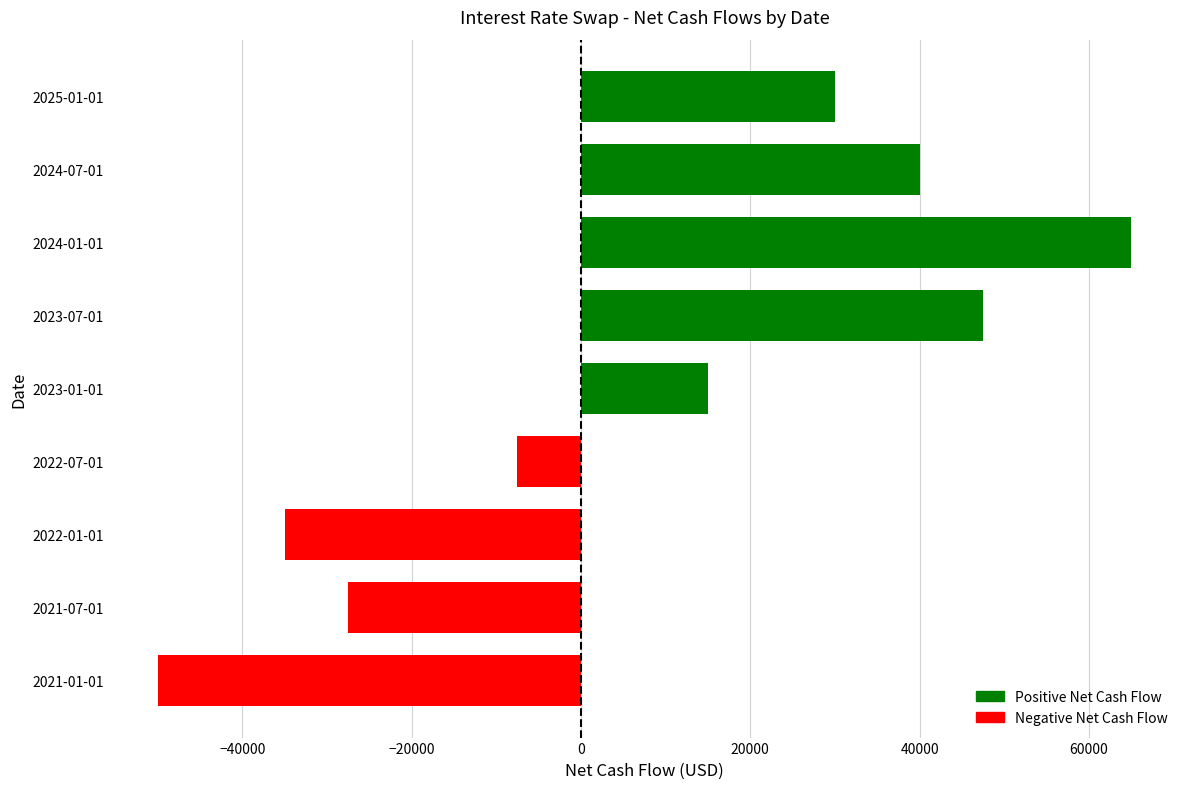

Reading bottom to top, transcribe all the data shown in this chart.

-50000	-27500	-35000	-7500	15000	47500	65000	40000	30000